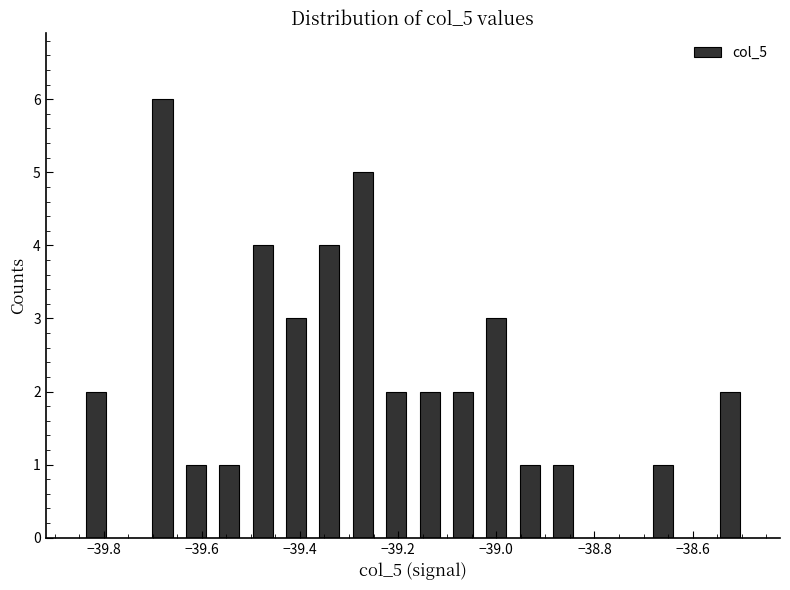

Read against the x-axis, roughly where is the centre of the tallest bar?

-39.68